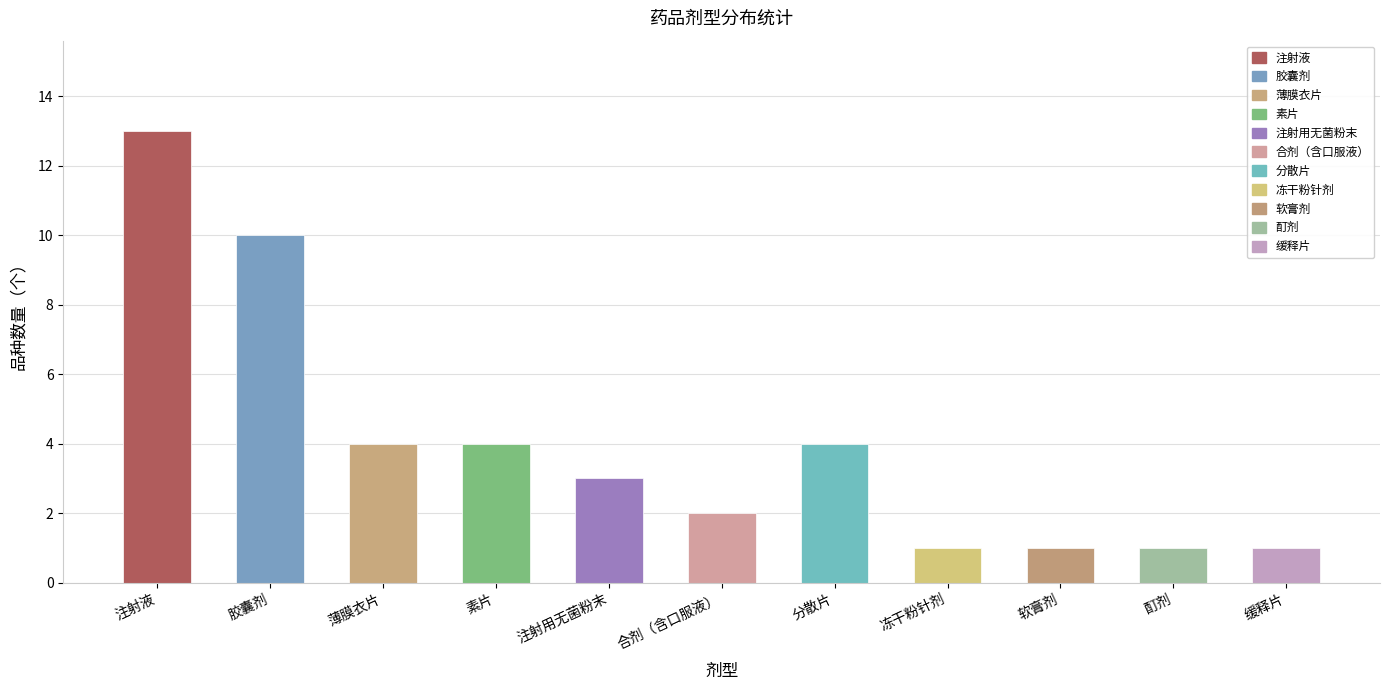

How many bars are there in total?

11